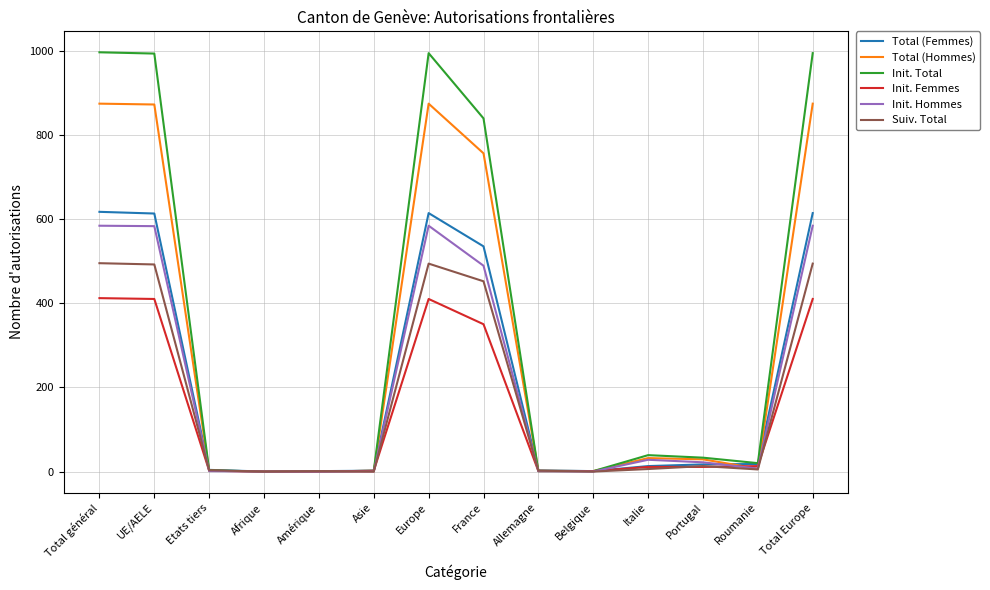

Is it true that Init. Femmes equals -233 at Amérique?

False